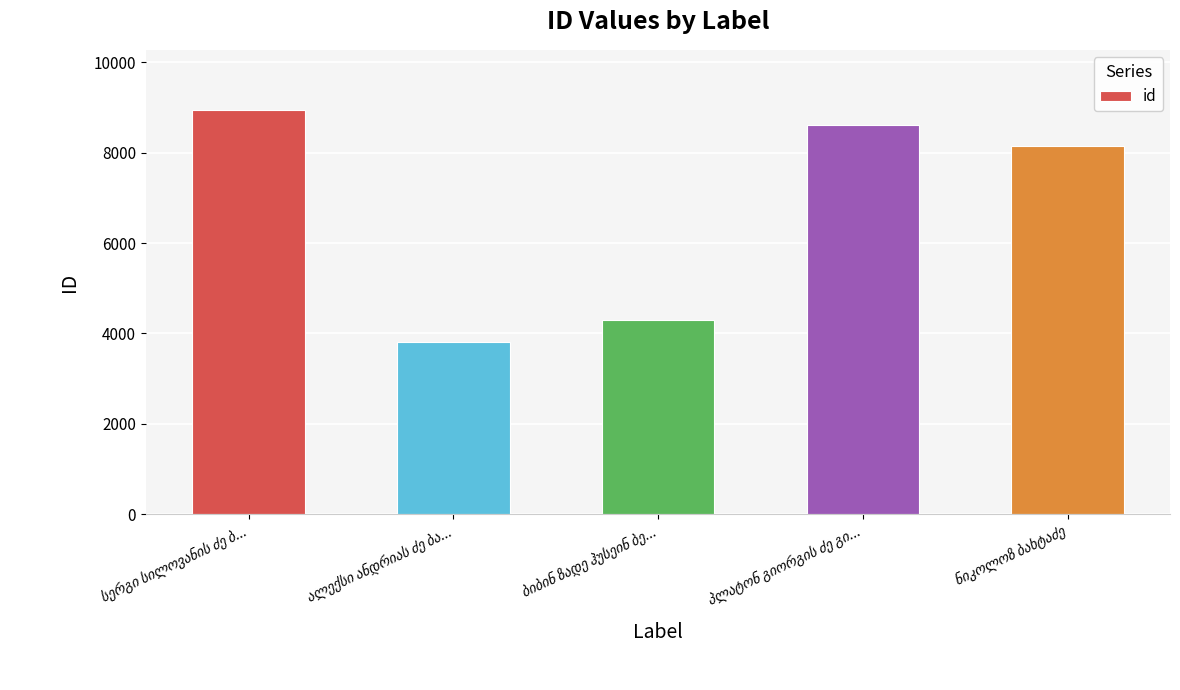

What is the greatest value displayed?

8939